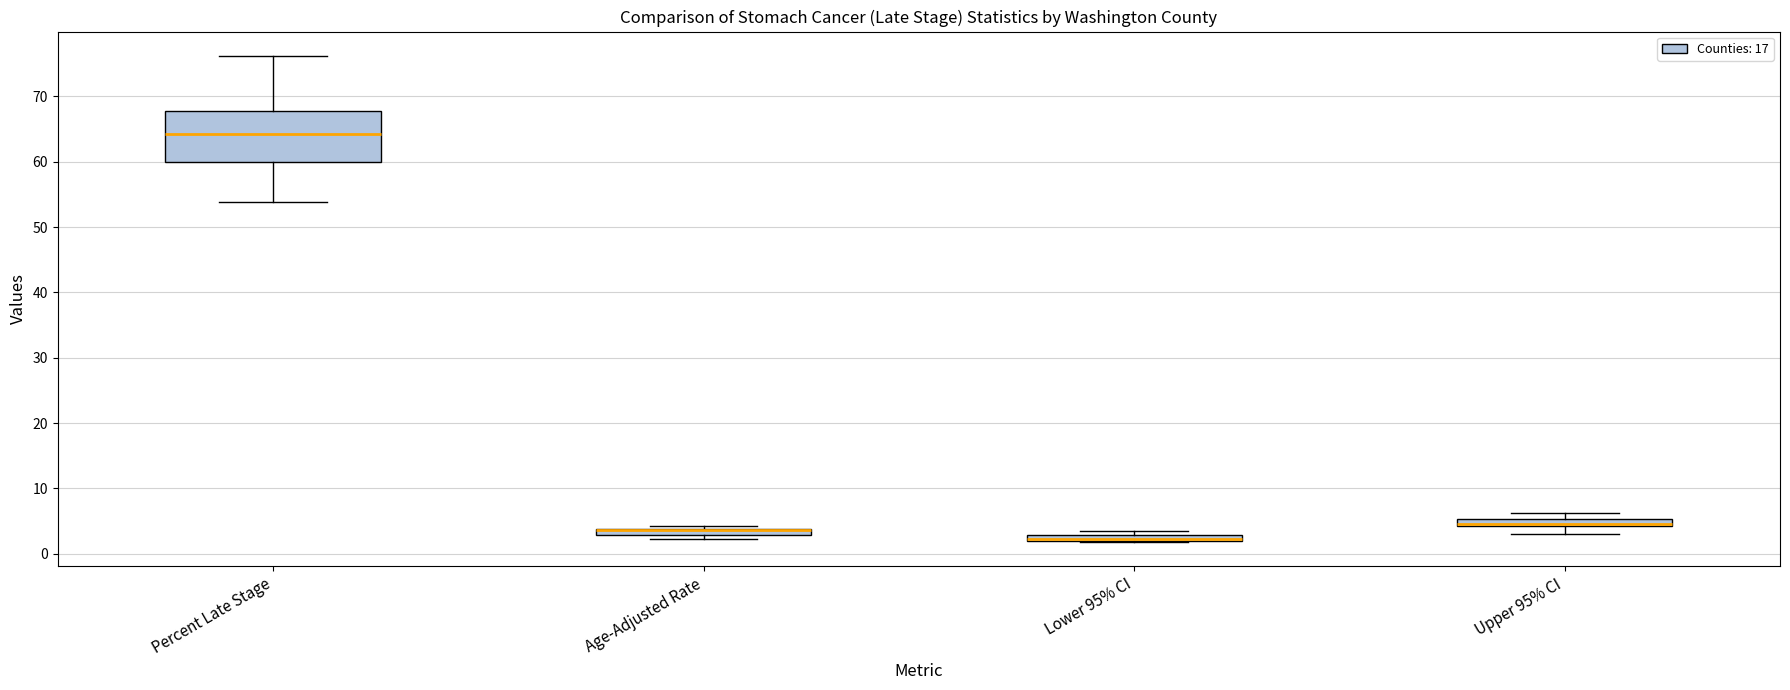

Which box is the tallest, from its lower edge to its upper edge?

Percent Late Stage